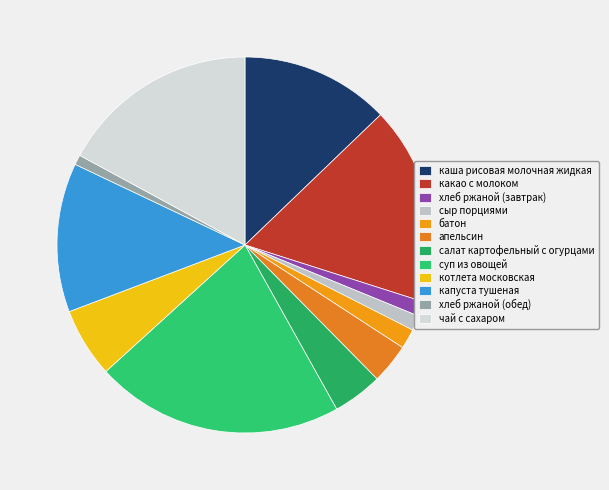

Does котлета московская represent more than half of the total?

No